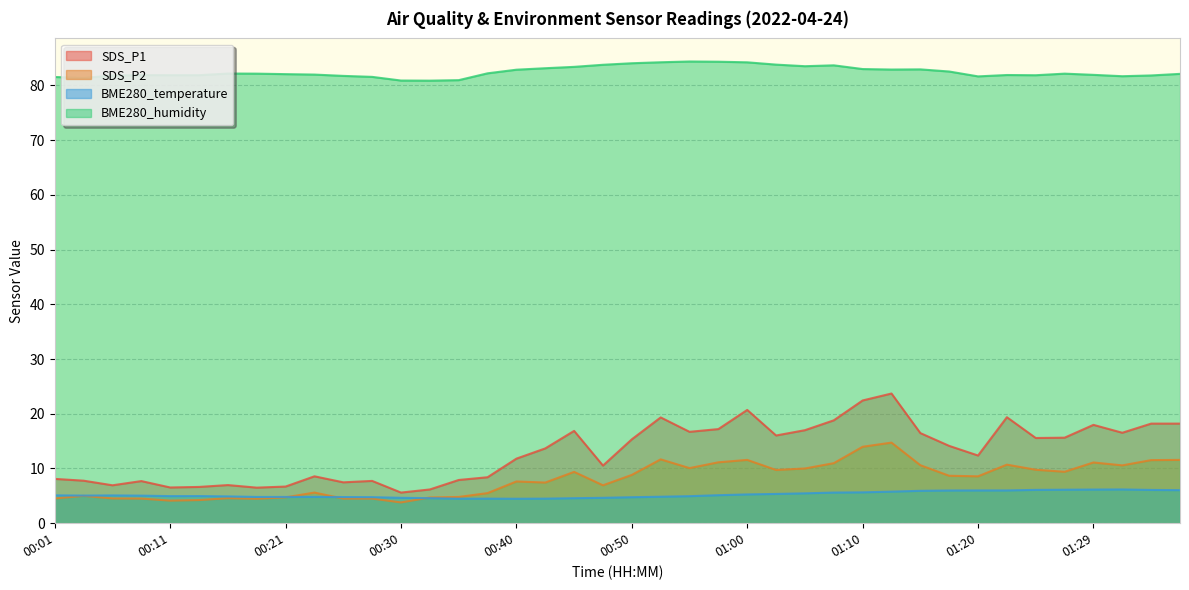

At which category does SDS_P1 reach its first local peak?

00:08